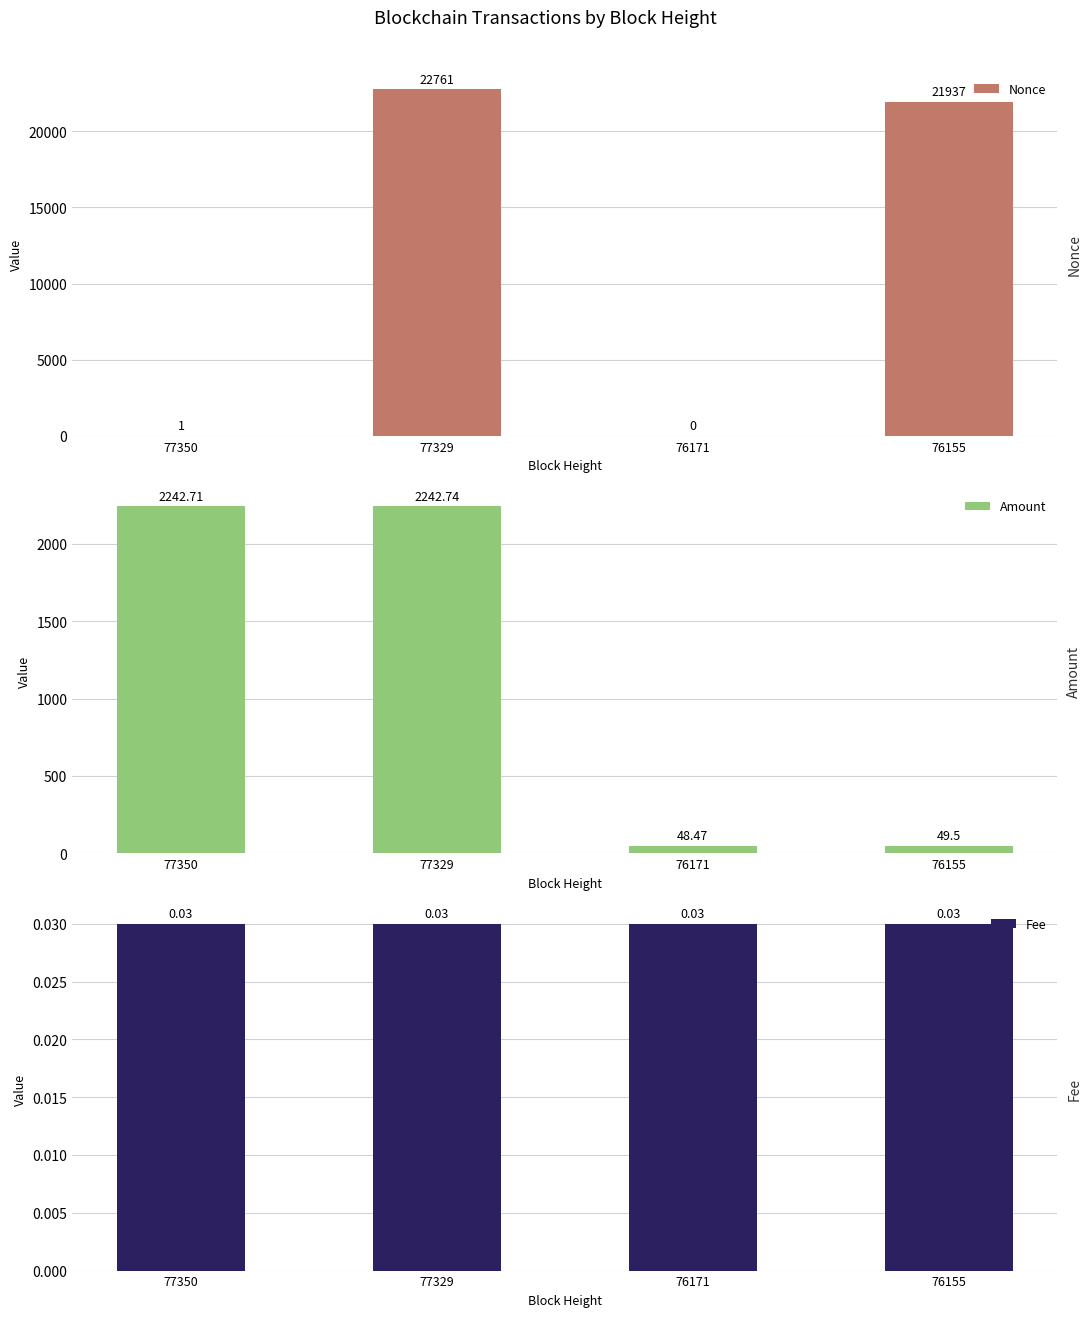

Which category has the lowest value in the Fee series?

77350